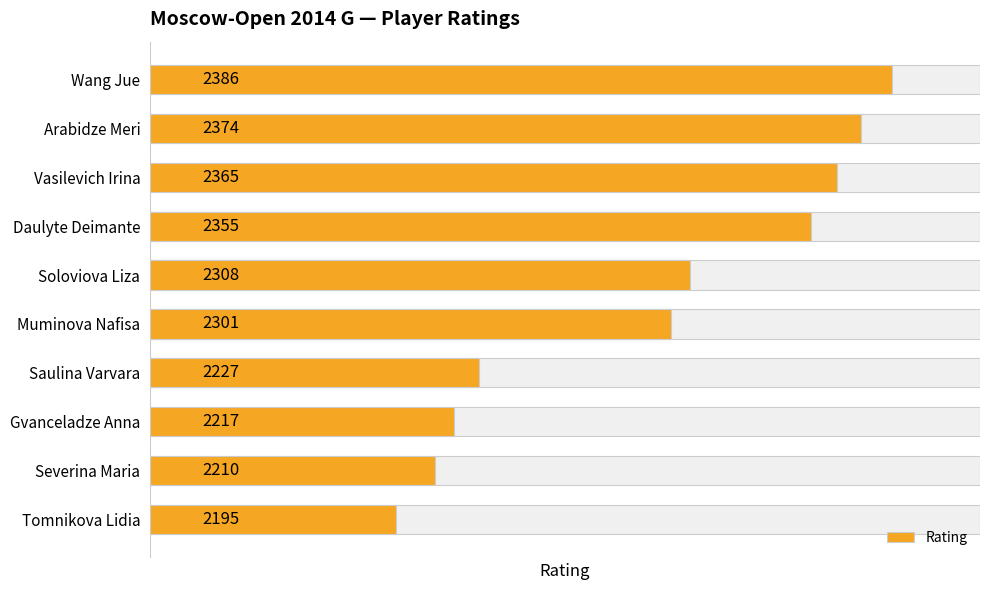

Approximately how many times larger is the value at Wang Jue compared to Tomnikova Lidia?

1.1